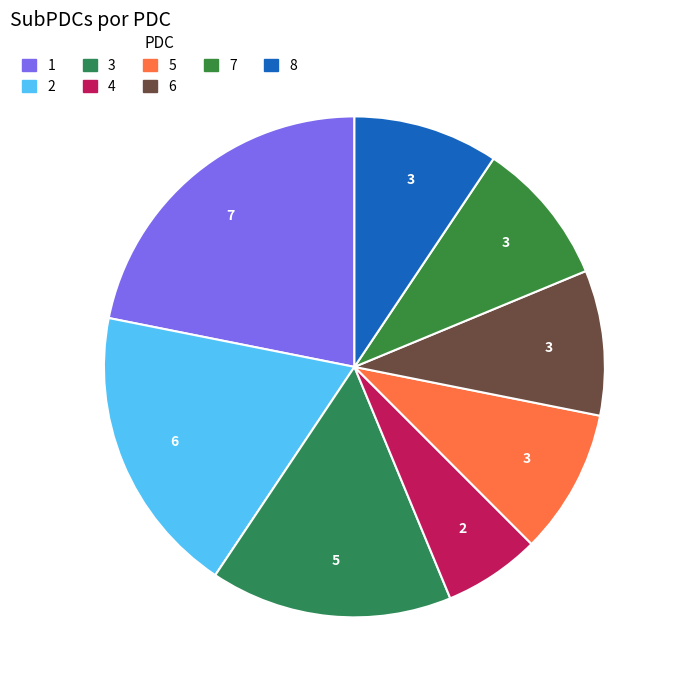

Rank the categories by value from highest to lowest.

PDC 1 - Bases Técnicas, PDC 2 - Gerenciamento, PDC 3 - Melhoria e Recuperação, PDC 5 - Gestão da demanda, PDC 6 - Aproveitamento, PDC 7 - Eventos Hidrológicos, PDC 8 - Capacitação, PDC 4 - Proteção dos corpos d'água